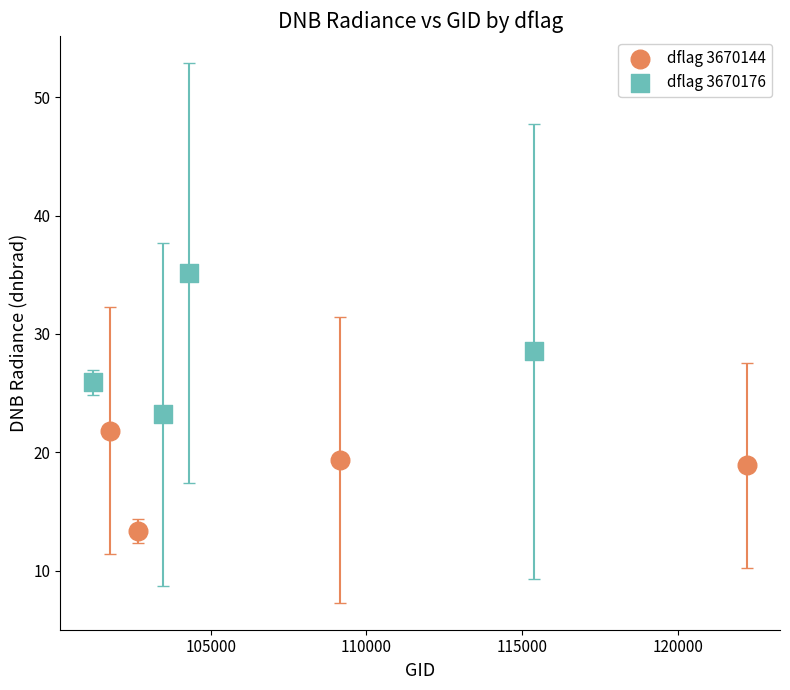

Which series reaches the maximum Y coordinate?

dflag 3670176